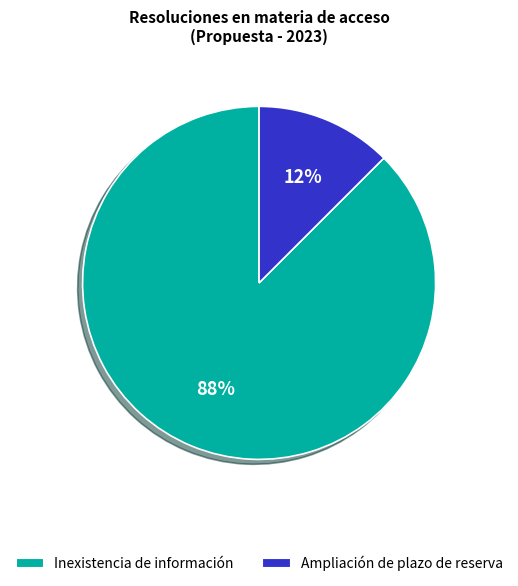

Do Ampliación de plazo de reserva and Inexistencia de información together represent more than half of the pie?

Yes